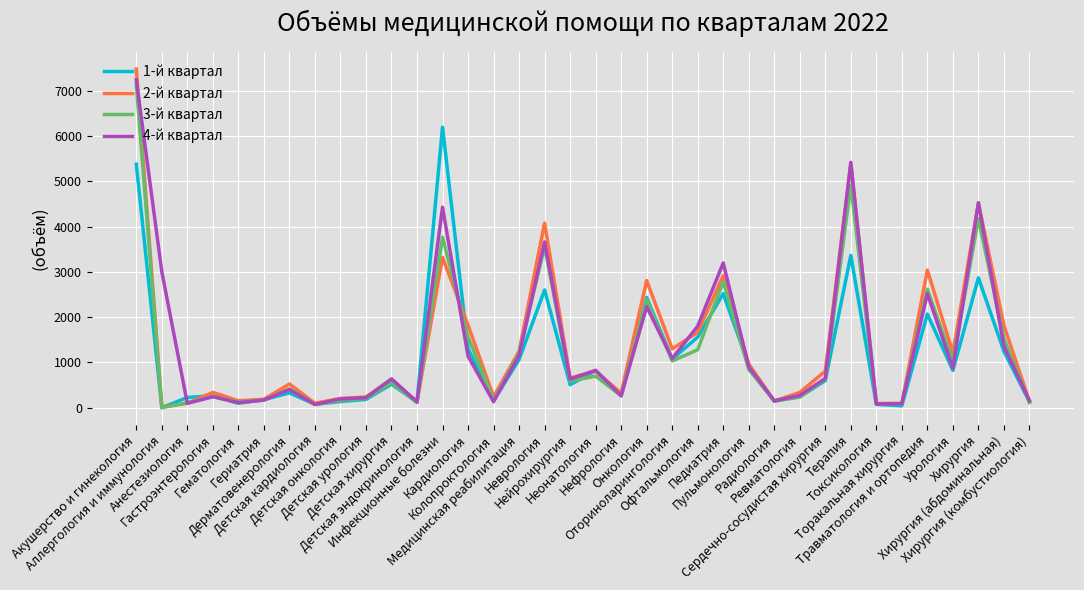

What is the lowest value of the 3-й квартал series?

3